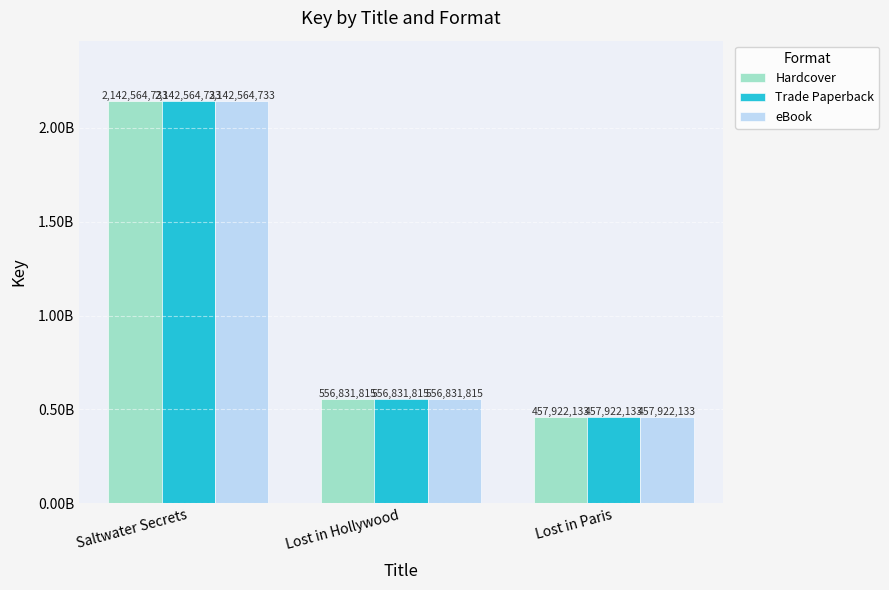

What are all the series names shown in the legend?

Hardcover, Trade Paperback, eBook